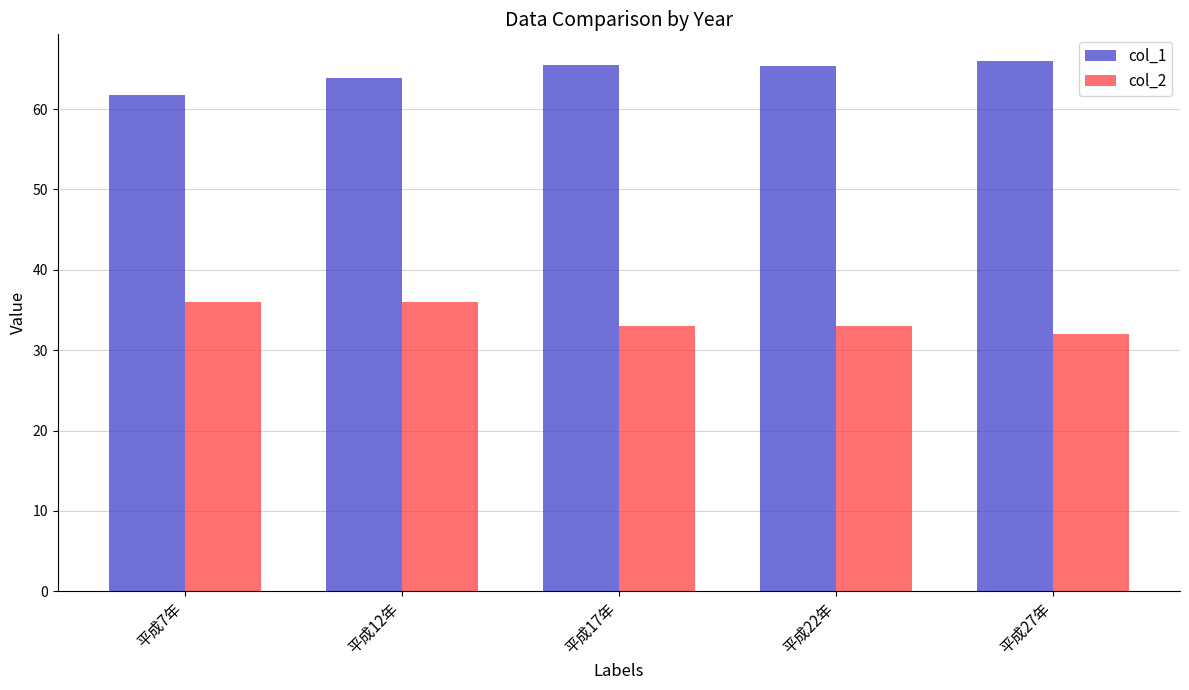

What is the difference between the second highest and minimum values in the col_2 series?

4.0